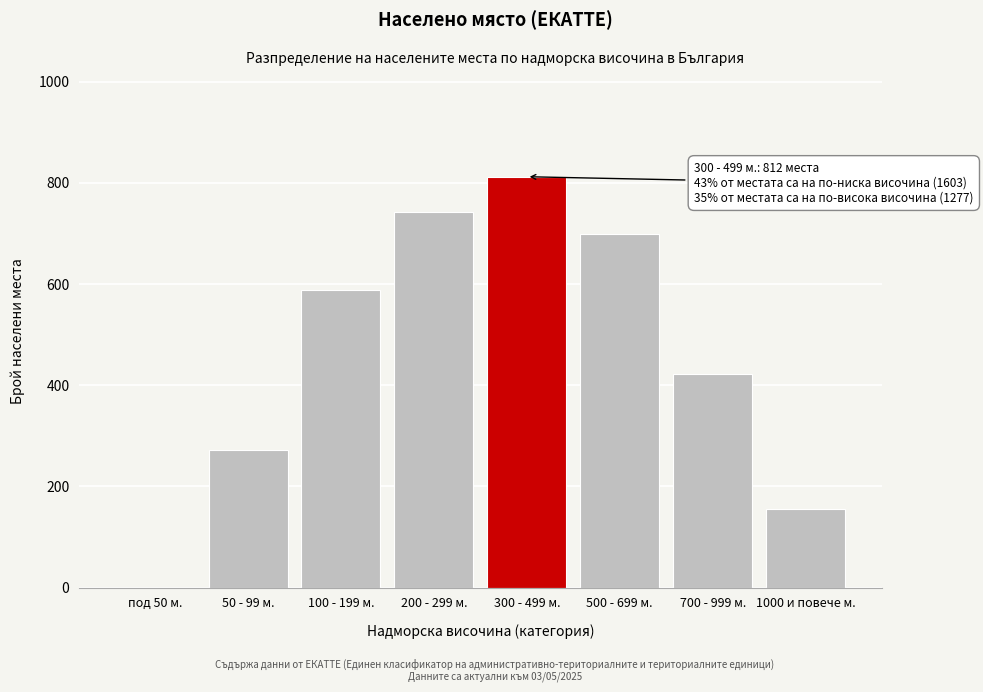

Reading right to left, list all the values displayed in this chart.

1000 и повече м.=156	700 - 999 м.=423	500 - 699 м.=698	300 - 499 м.=812	200 - 299 м.=743	100 - 199 м.=589	50 - 99 м.=271	под 50 м.=0